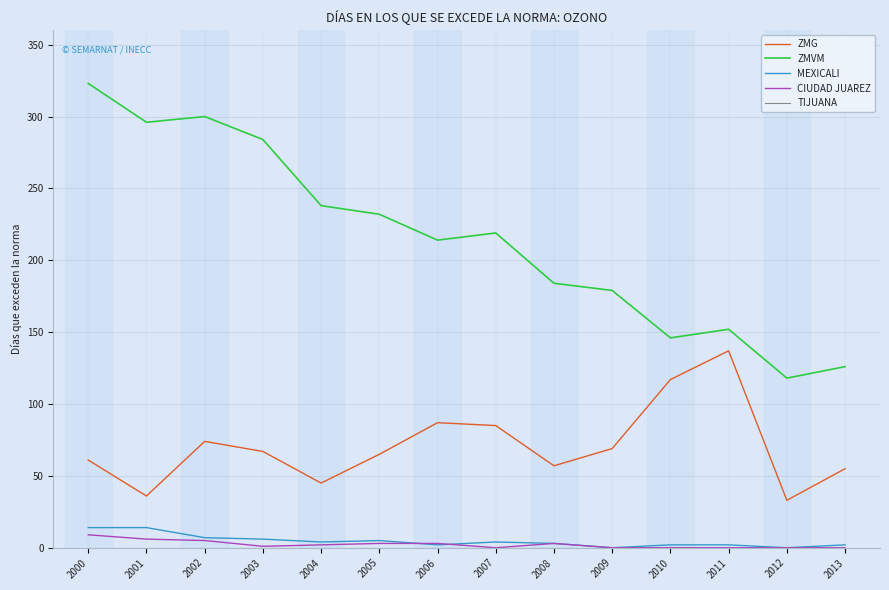

What is the difference between the ZMVM values at 2003 and 2007?

65